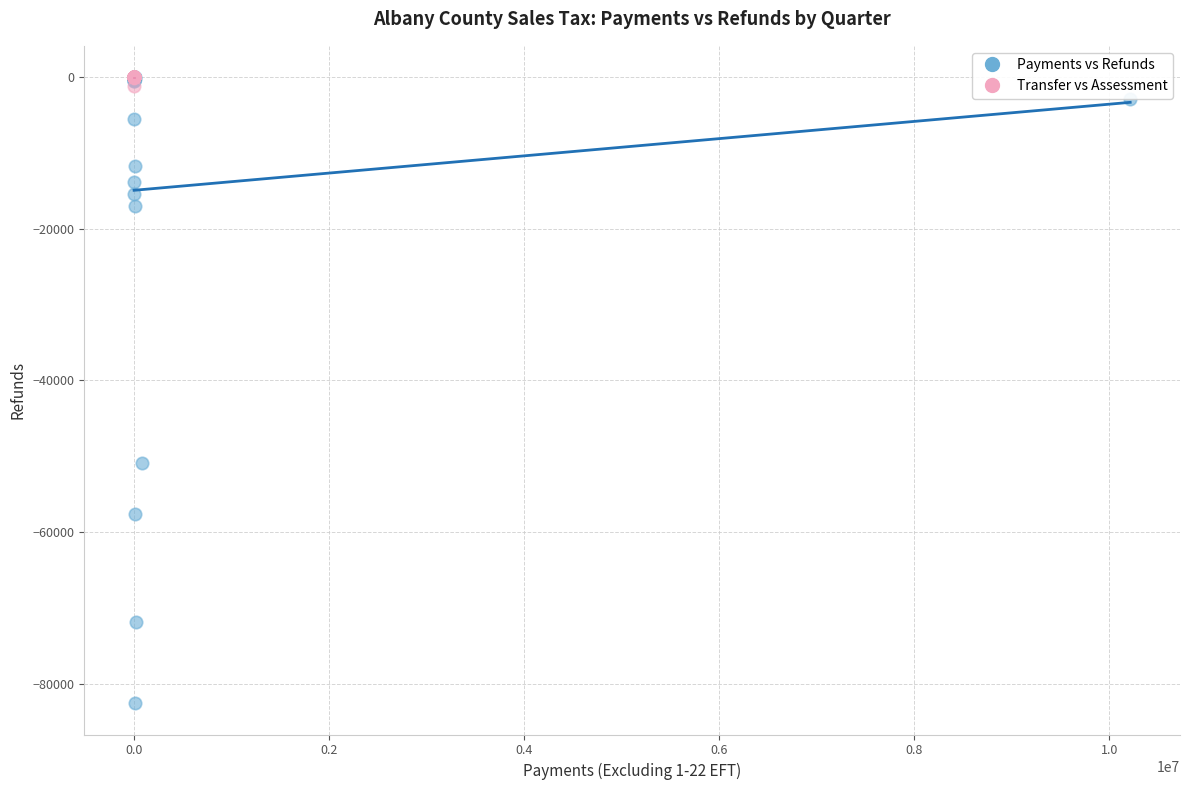

Which series has the widest spread of Y values?

Payments vs Refunds